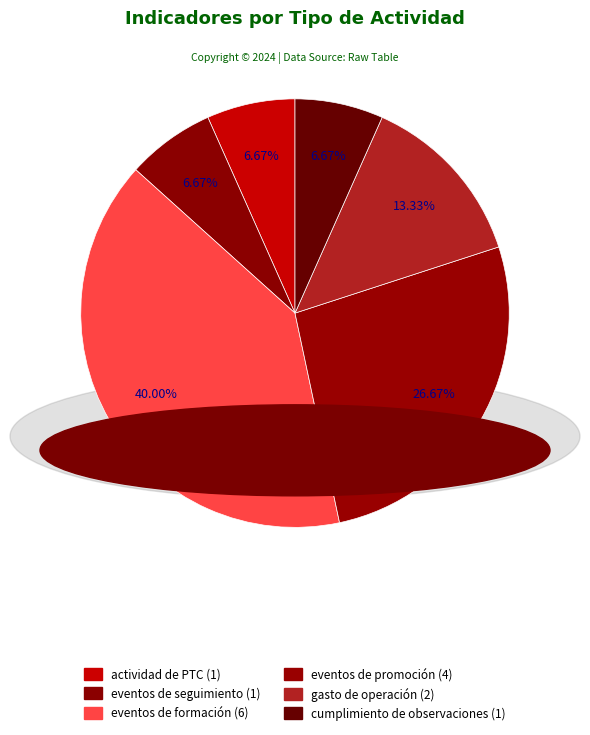

What portion of the pie excludes eventos de formación?

60.0%